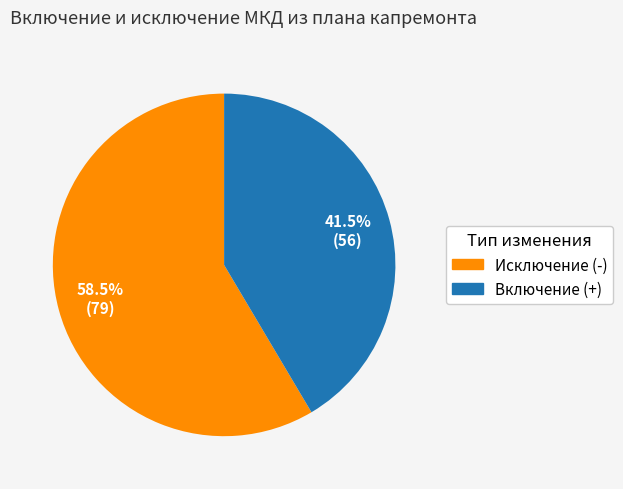

Which has a higher value, Включение (+) or Исключение (-)?

Исключение (-)